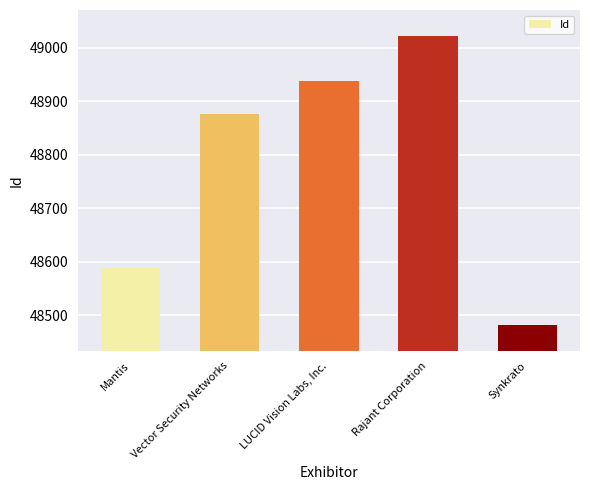

What is the difference between the values at LUCID Vision Labs, Inc. and Synkrato?

455